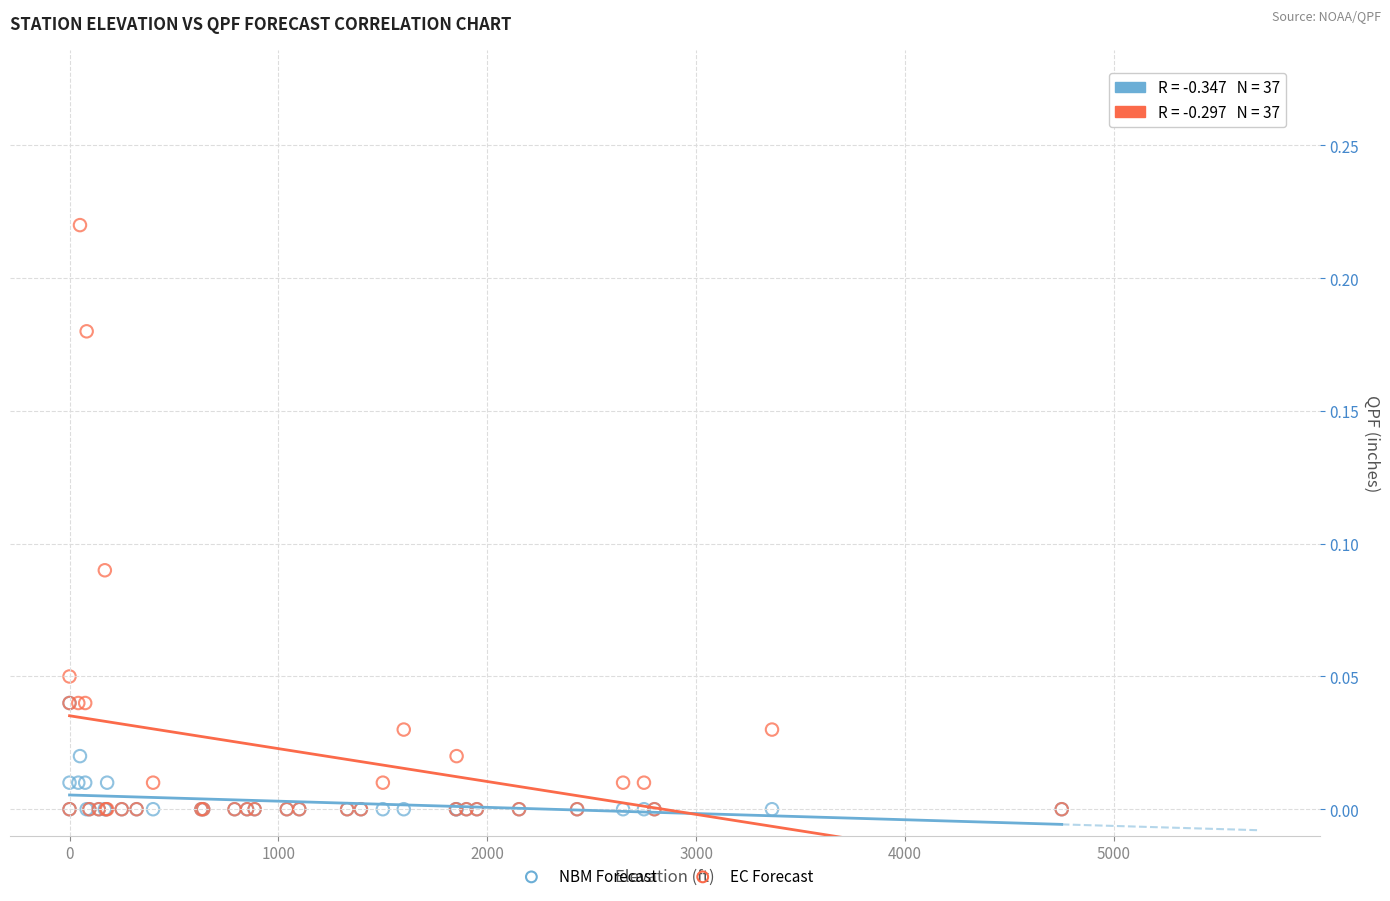

What are all the series names shown in the legend?

NBM Forecast, EC Forecast